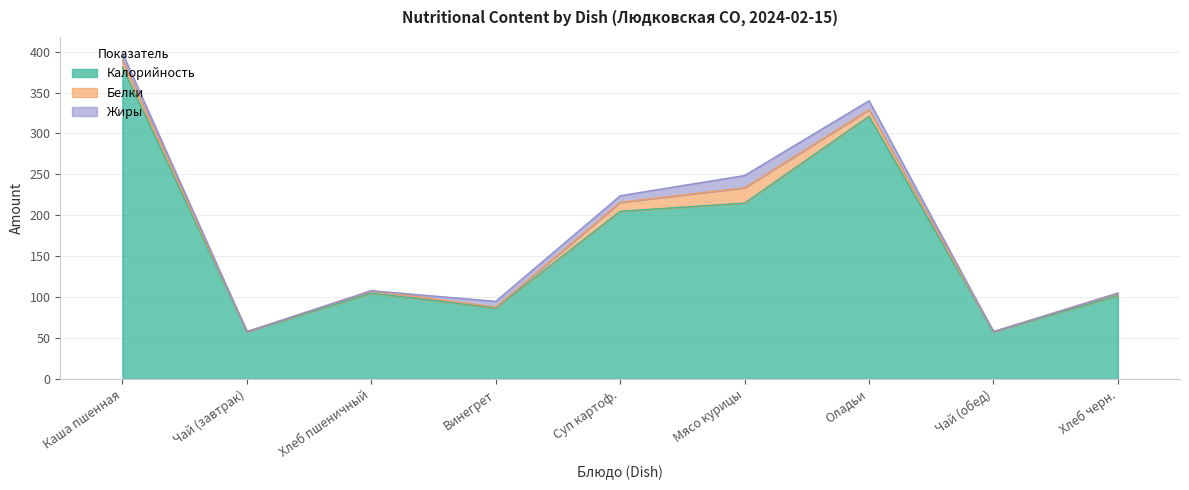

What are all the series names shown in the legend?

Калорийность, Белки, Жиры